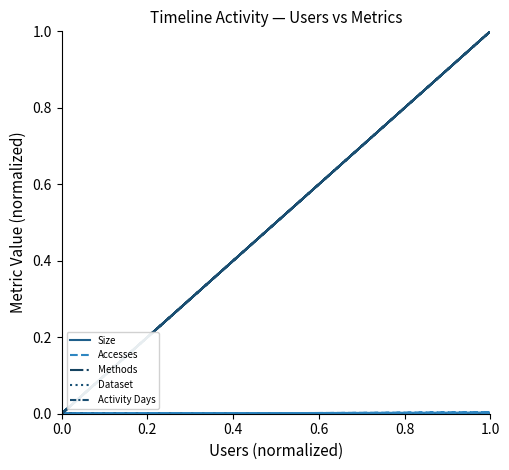

Reading left to right, transcribe all the data shown in this chart.

Size: 1.0	0.0	0.0	0.0	0.0	0.0	0.0	0.0	0.0	0.0
Accesses: 1.0	0.0	0.0	0.0	0.0	0.0	0.0	0.0	0.0	0.0
Methods: 1.0	0.0	0.0	0.0	0.0	0.0	0.0	1.0	0.0	1.0
Dataset: 1.0	0.0	0.0	0.0	0.0	0.0	0.0	1.0	0.0	1.0
Activity Days: 1.0	0.0	0.0	0.0	0.0	0.0	0.0	1.0	0.0	1.0